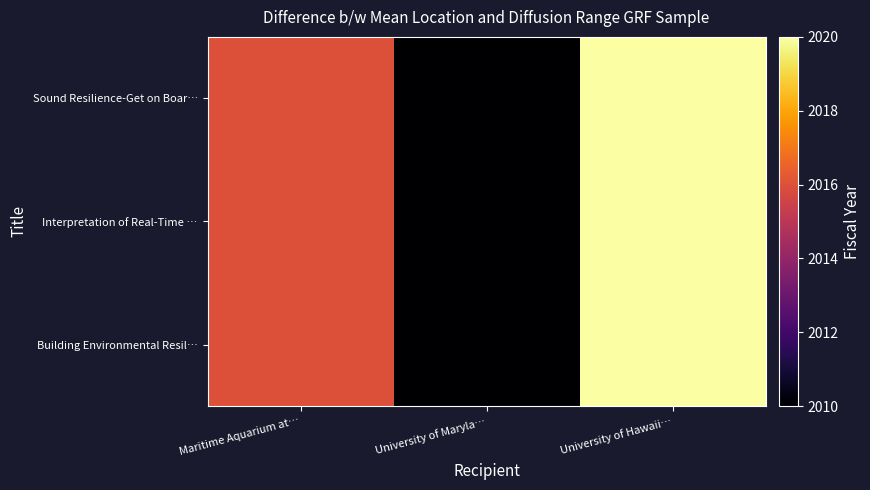

At which category is the sum across all series the highest?

University of Hawaii…